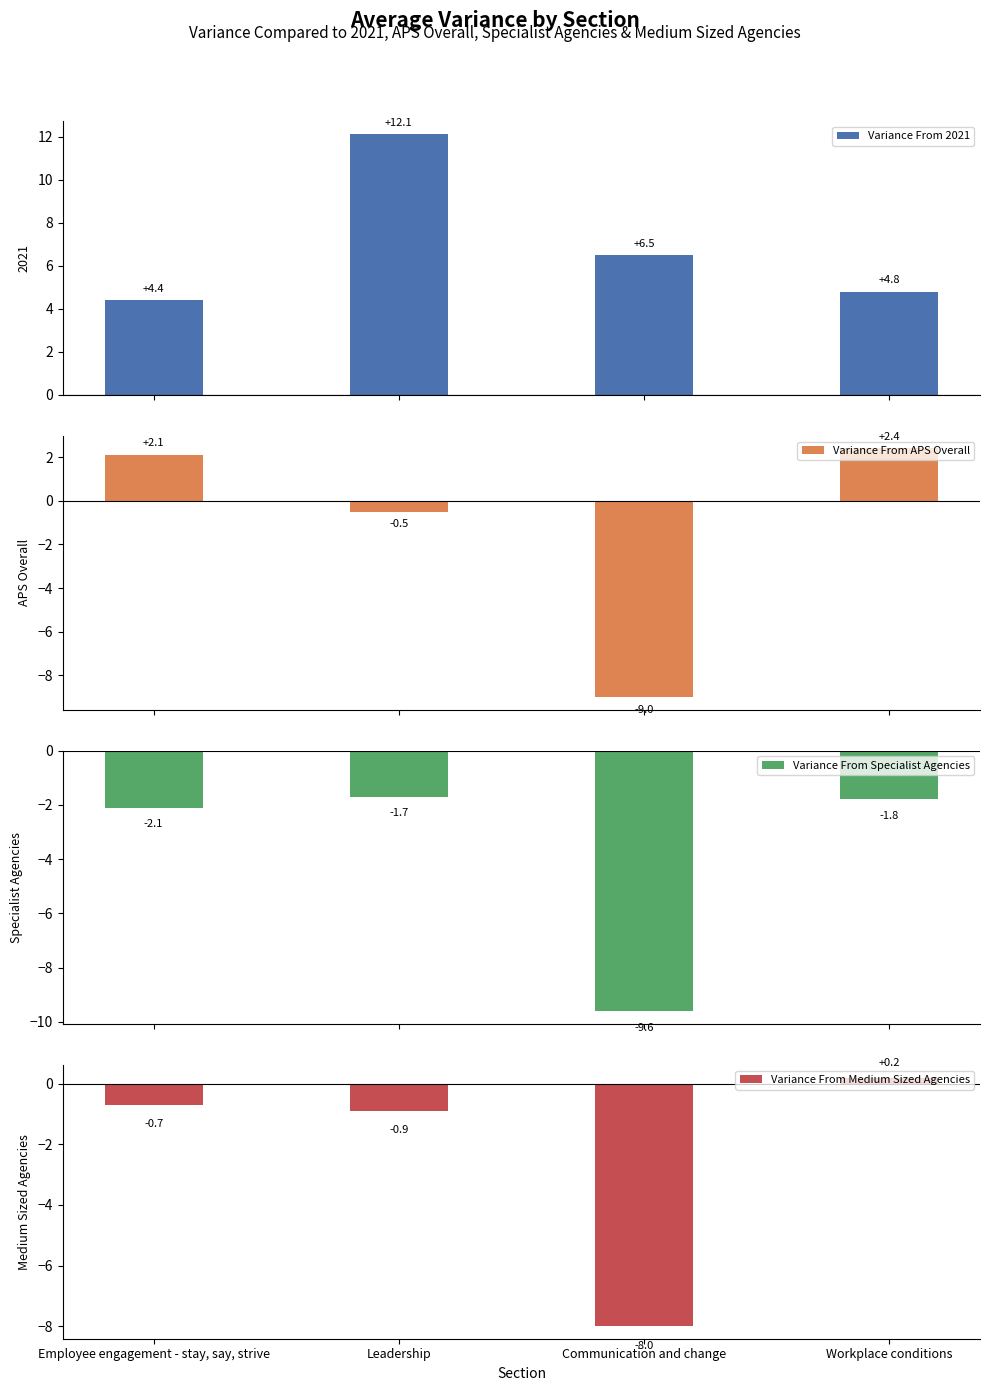

What is the highest value of the Variance From Specialist Agencies series?

-1.7